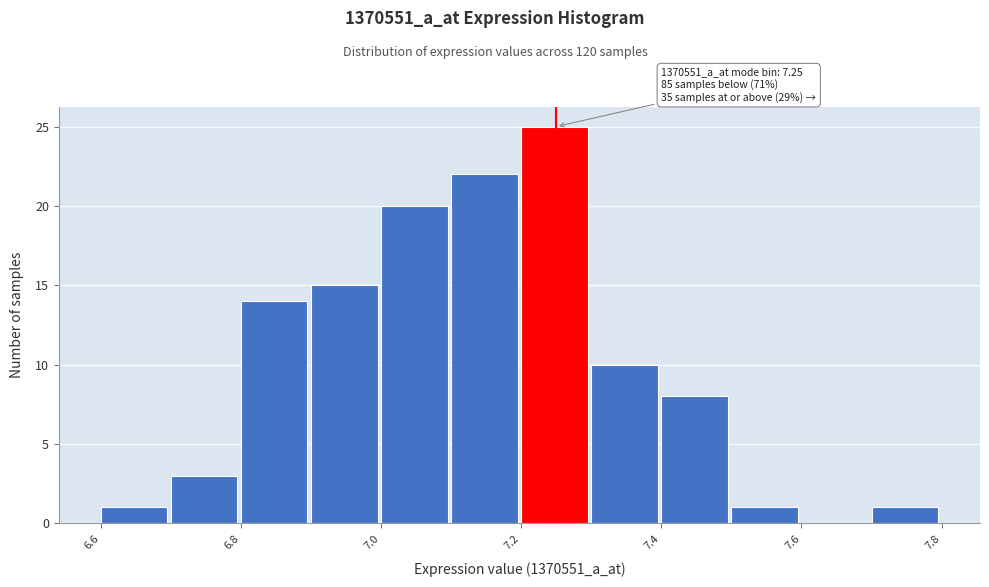

Over which range of the x-axis is the bar tallest?

7.2 to 7.3